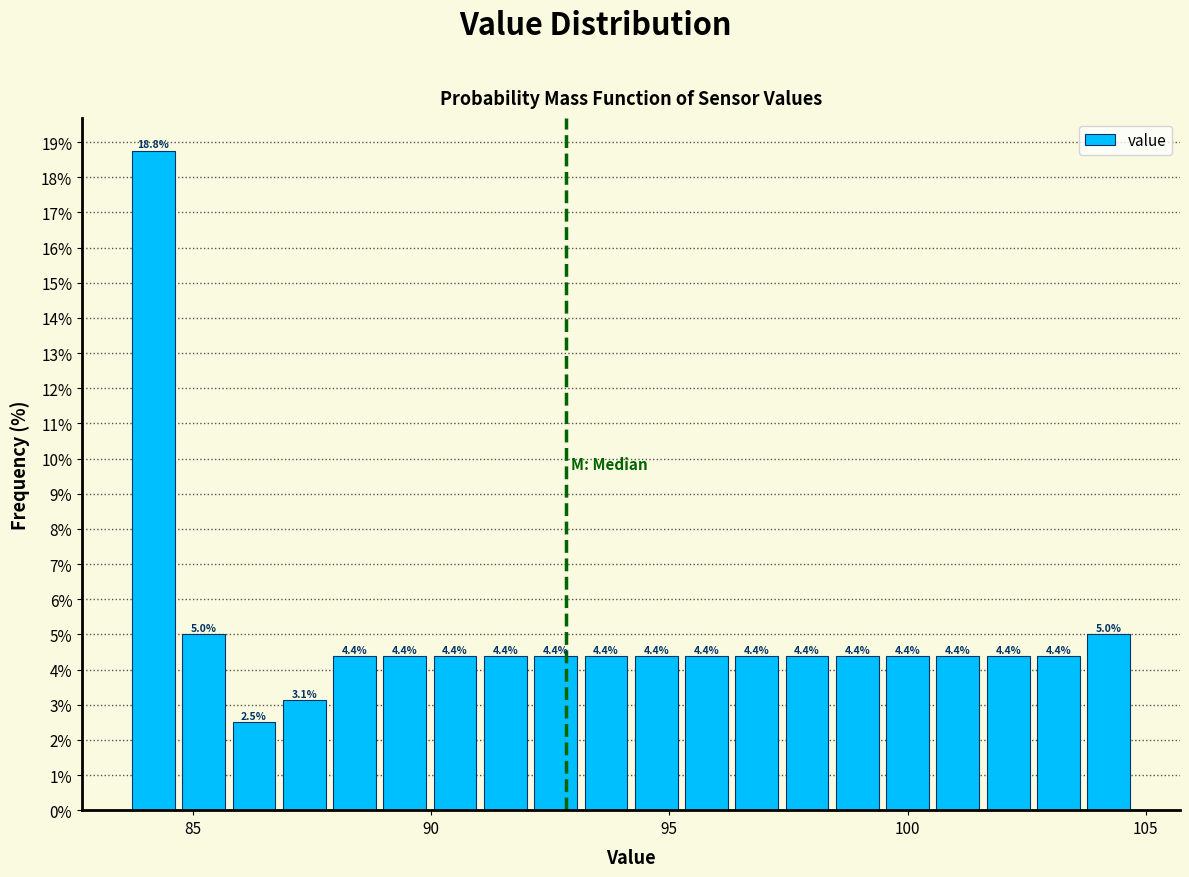

Around what value on the x-axis is the tallest bar? Give the approximate position of its centre, as read against the axis.

84.0